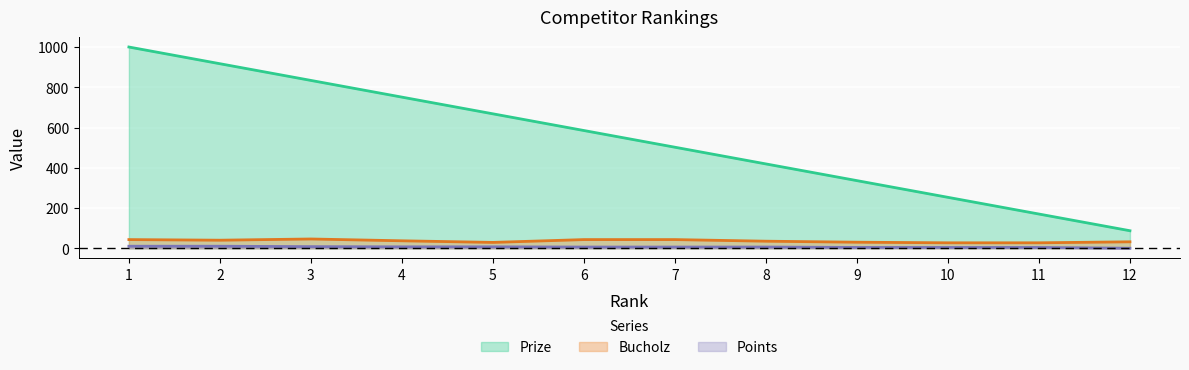

Which series has the largest range (max minus min)?

Prize